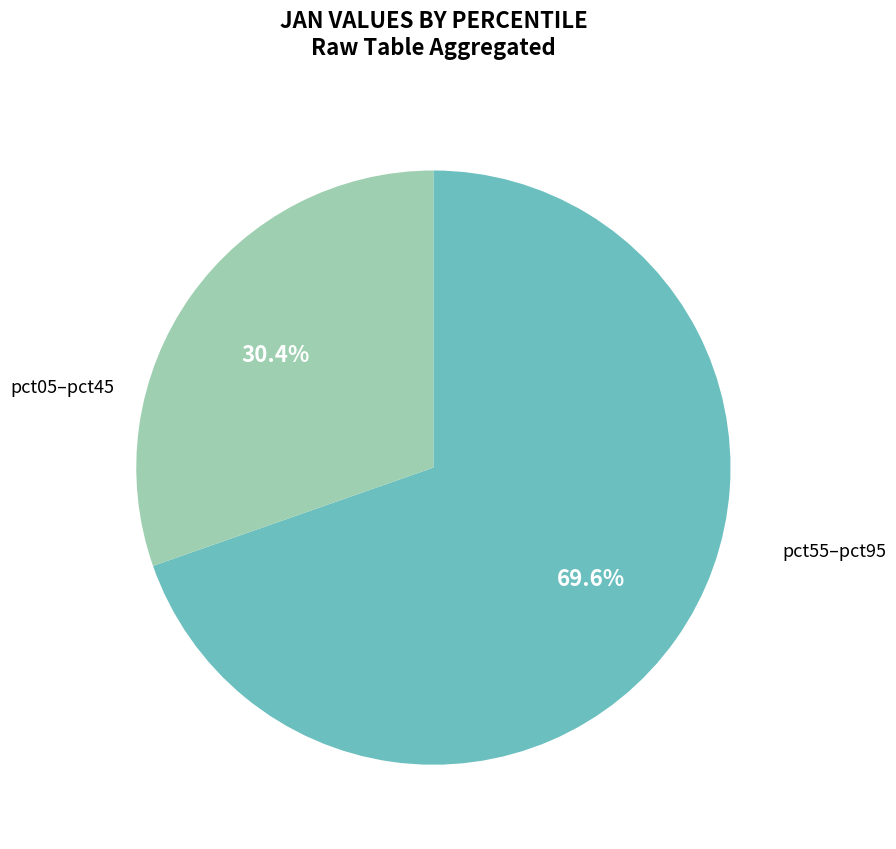

Is there any slice that represents more than half of the pie?

Yes